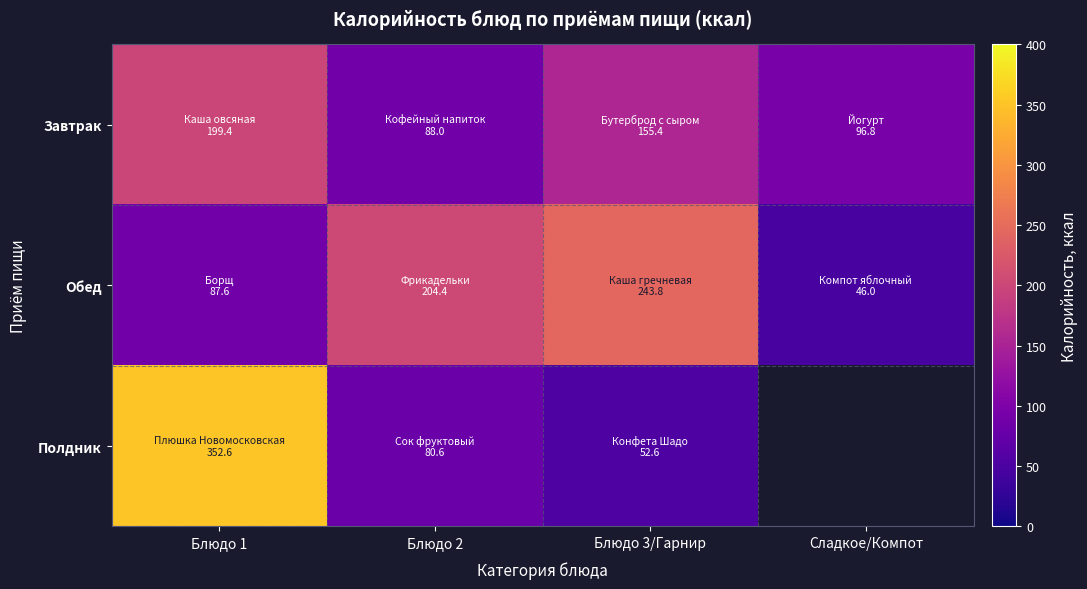

At which category does the chart reach its minimum across all series?

Сладкое/Компот